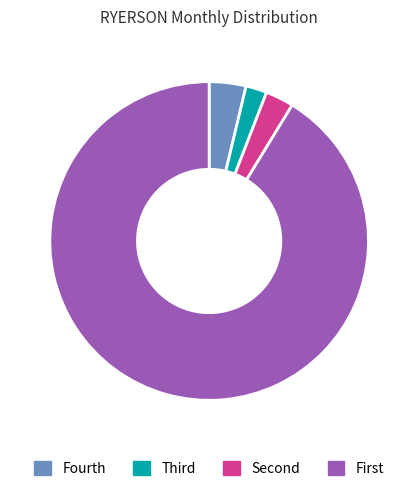

Which category accounts for the majority?

First